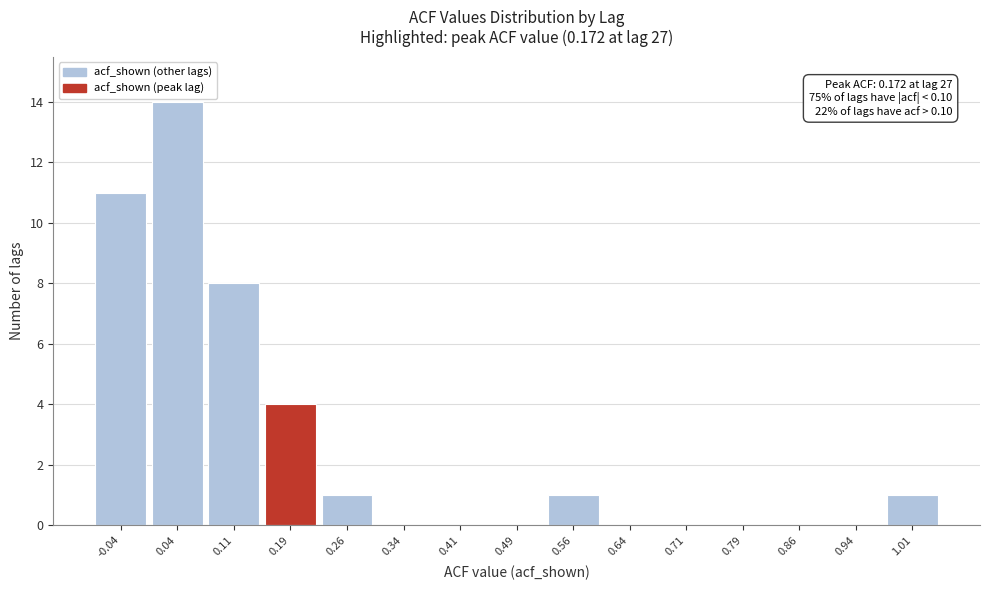

Over which range of the x-axis is the bar tallest?

0.00 to 0.08